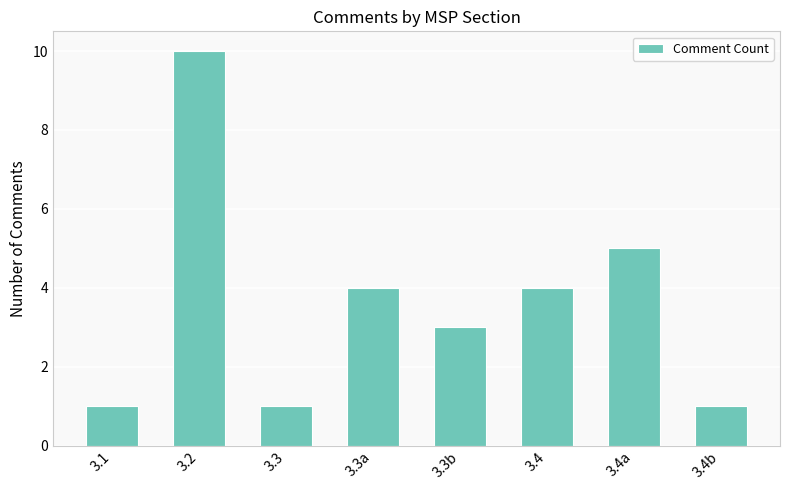

What is the minimum value shown in the chart?

1